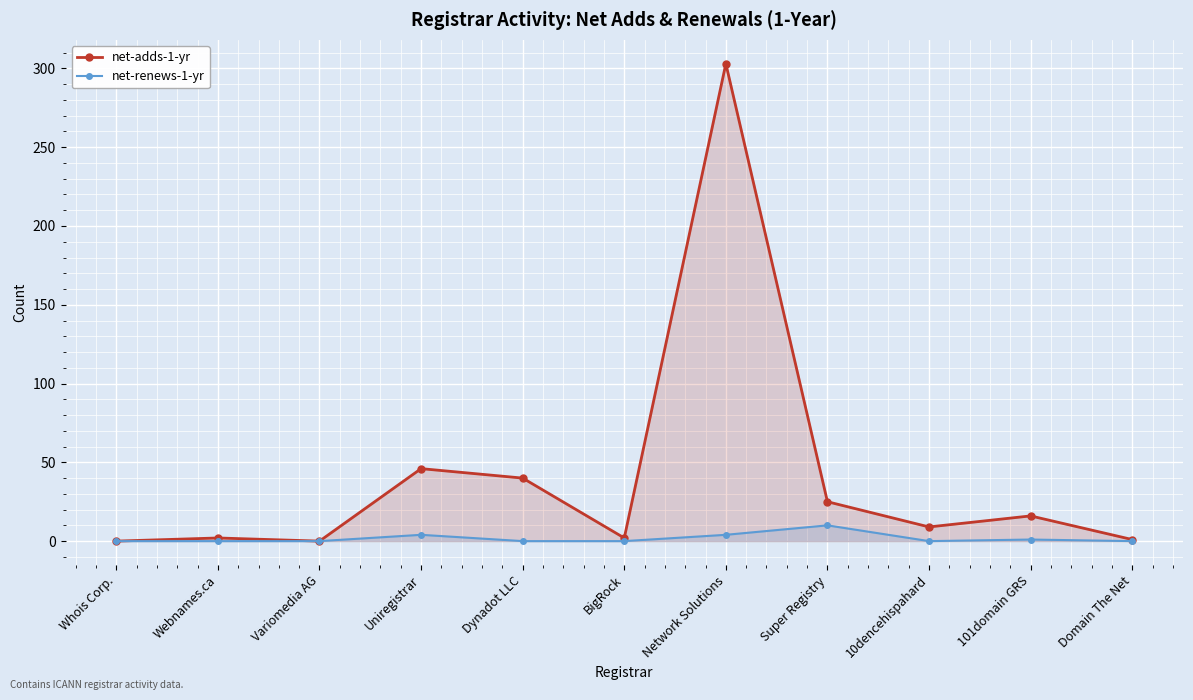

True or false: net-renews-1-yr and net-adds-1-yr intersect in this chart.

False